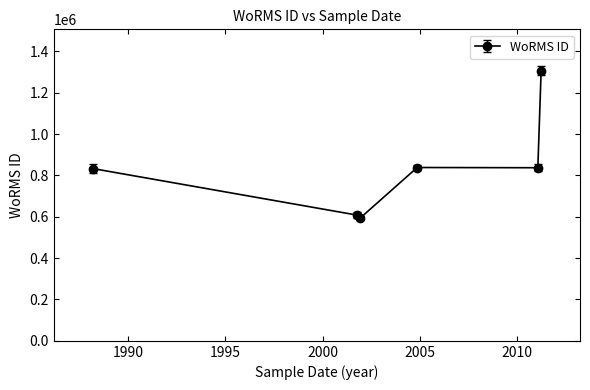

True or false: the data has more than 1 interior local peaks.

False